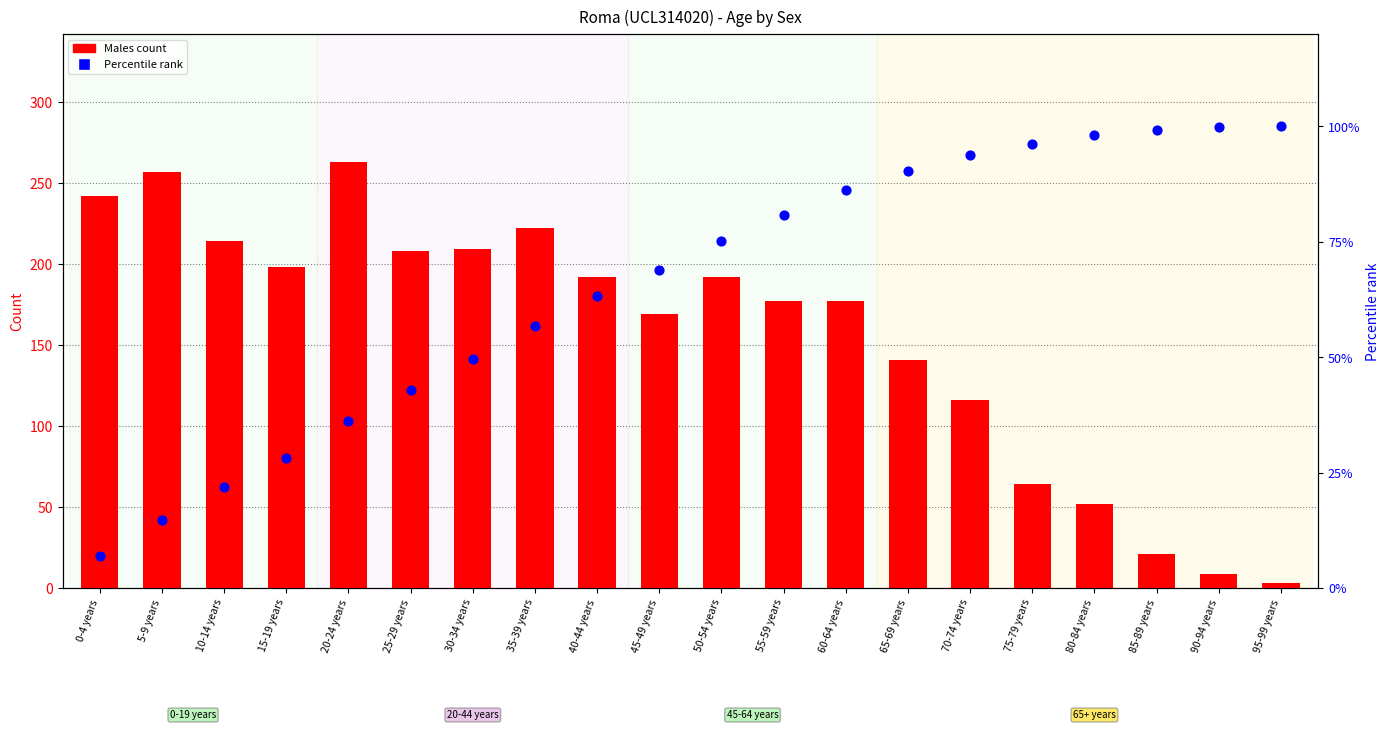

At how many categories does at least one series exceed 139?

14